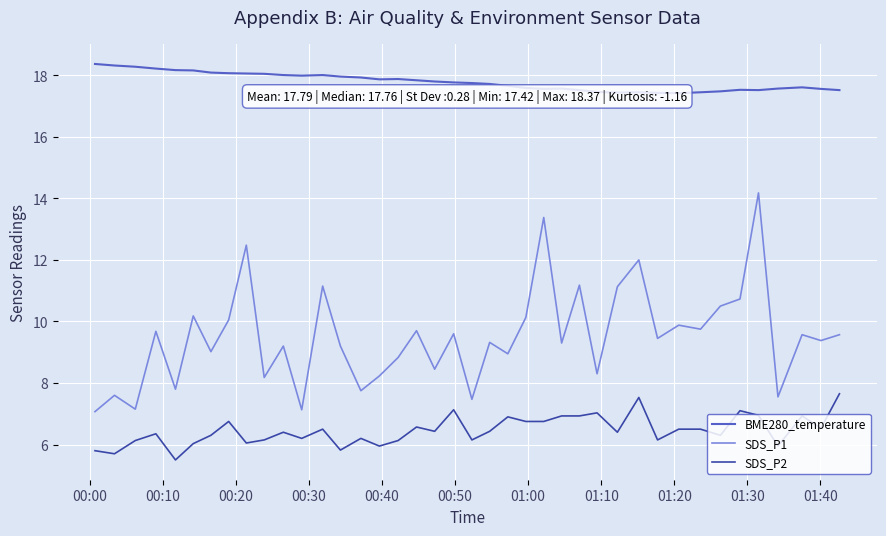

Is this an area chart (filled region under the line)?

No